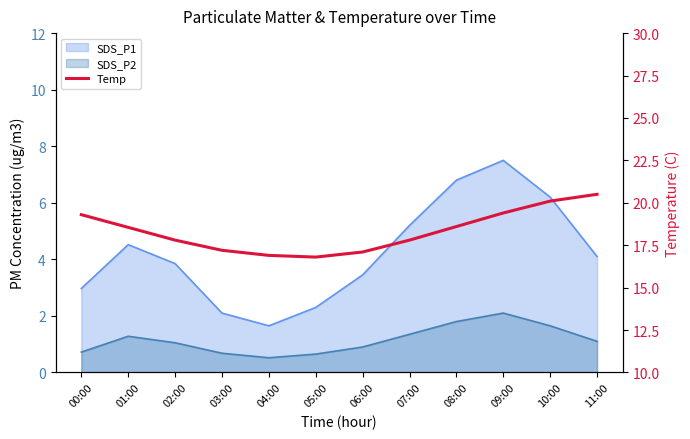

The chart shows a value of 30.3 at 00:00. True or false?

False